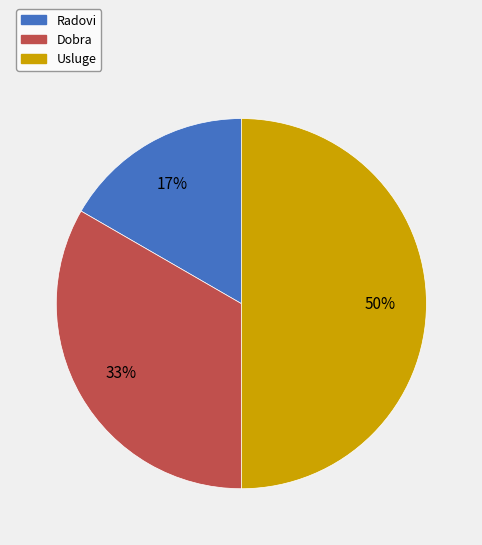

To the nearest percent, what is the difference between the Radovi and Usluge slice percentages?

33%